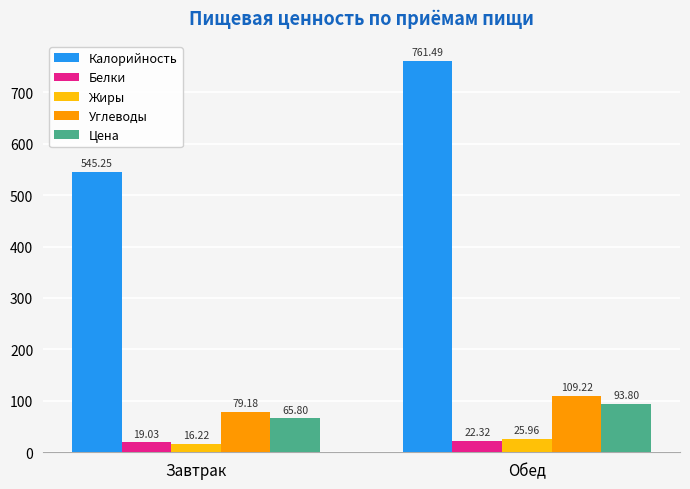

What is the difference between the maximum and minimum values in the Белки series?

3.3